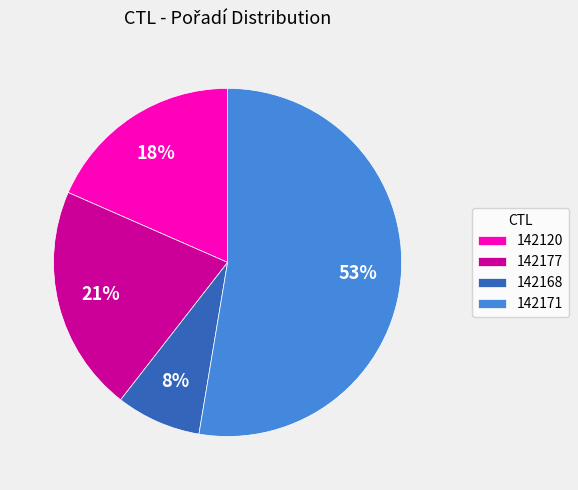

To the nearest percent, what is the difference between the 142171 and 142168 slice percentages?

45%